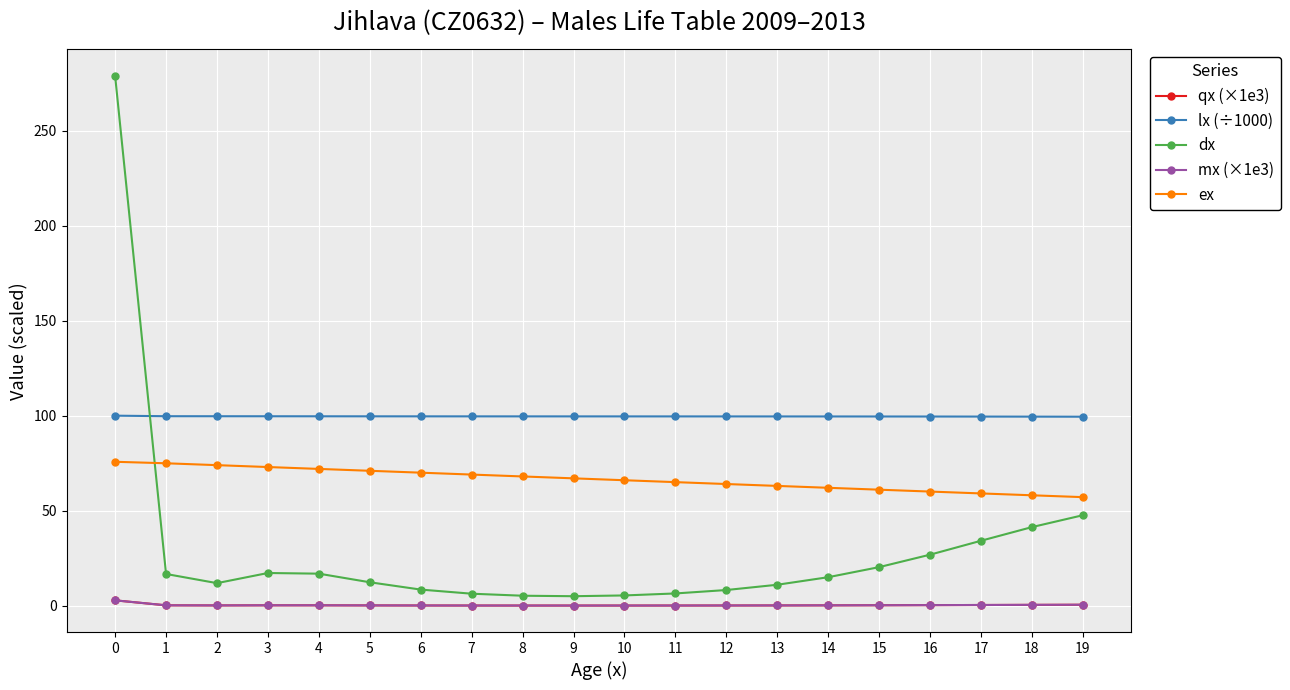

Which series has the widest spread of values?

dx